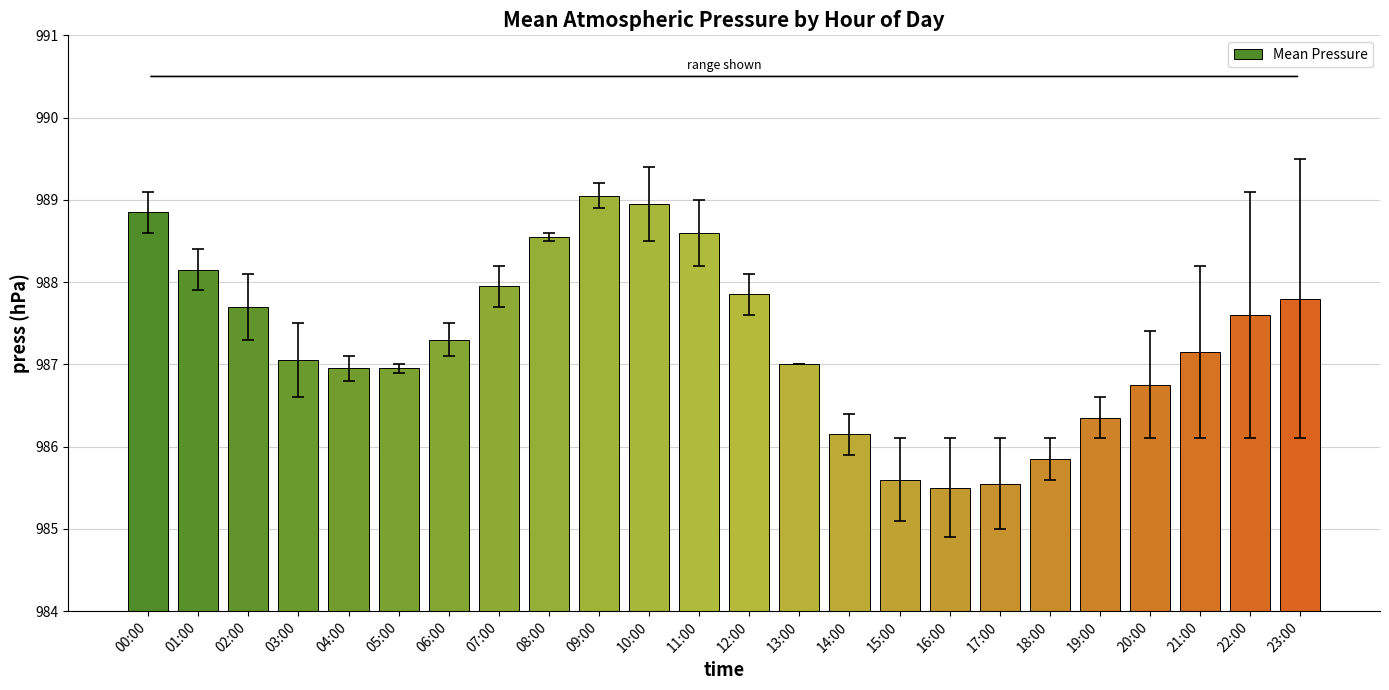

What is the average value?

987.3